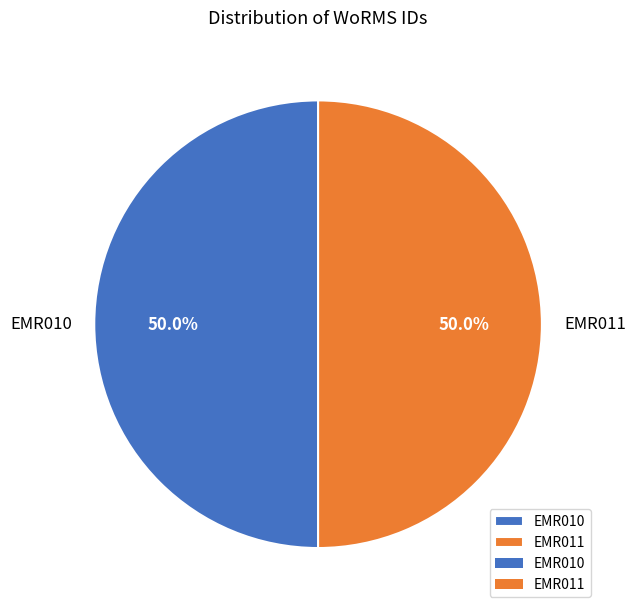

Do EMR010 and EMR011 together represent more than half of the pie?

Yes